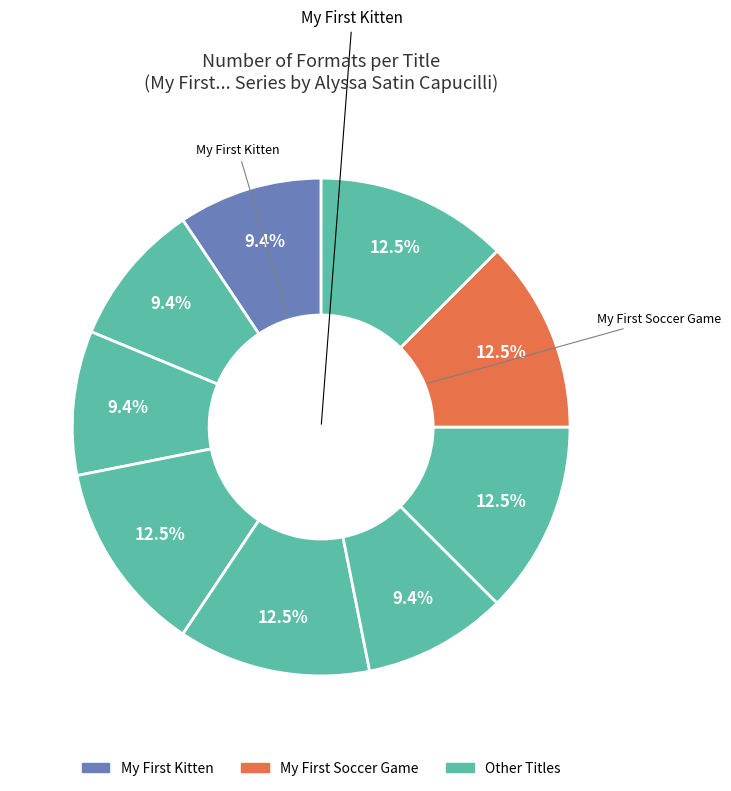

How many segments does this pie chart have?

9